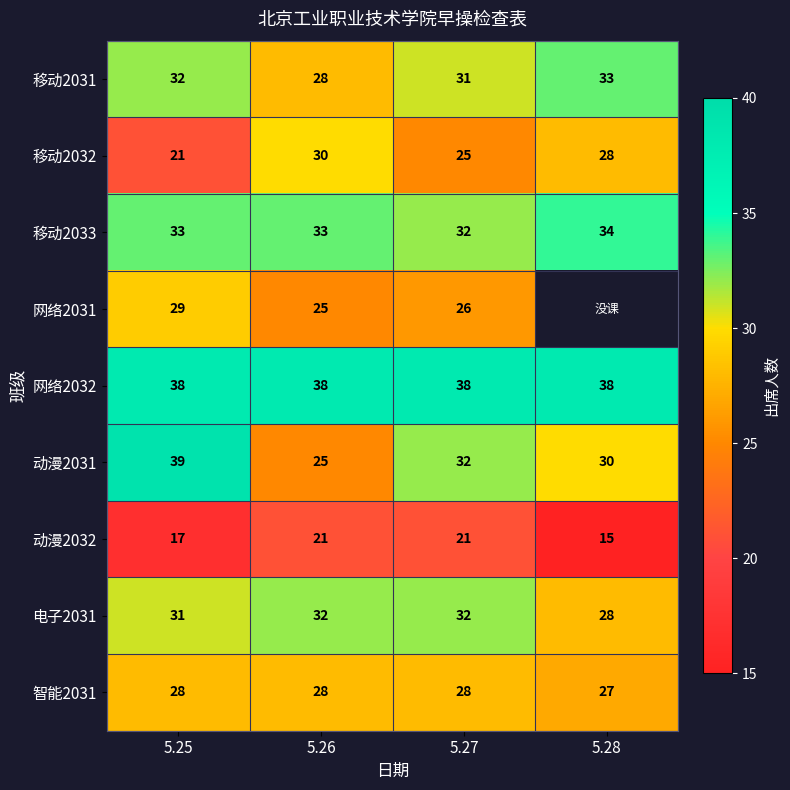

What is the spread (max minus min) of values at 5.28?

23.0